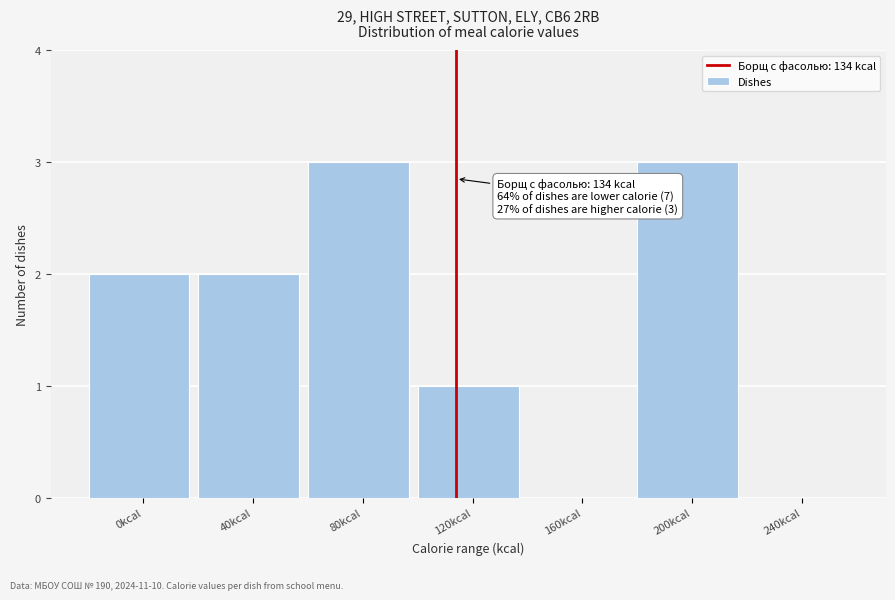

Reading right to left, transcribe all the data shown in this chart.

240kcal=0	200kcal=3	160kcal=0	120kcal=1	80kcal=3	40kcal=2	0kcal=2